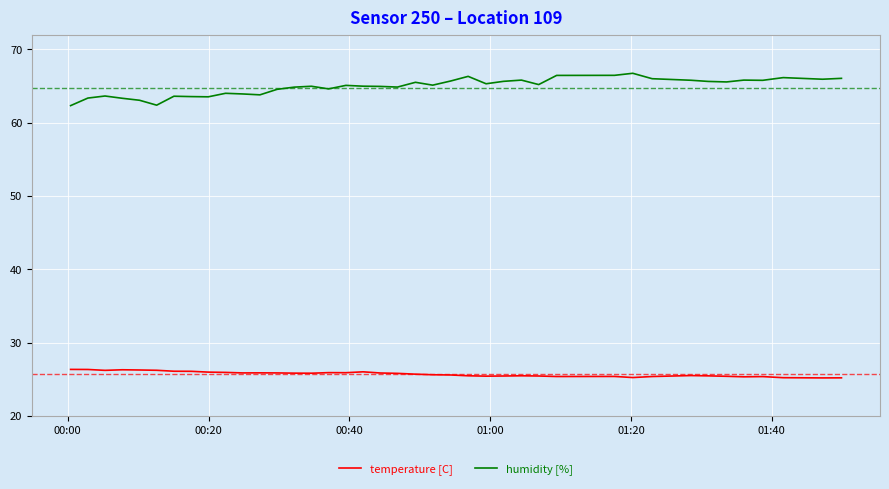

Rank the series by their average value, from highest to lowest.

humidity [%], temperature [C]